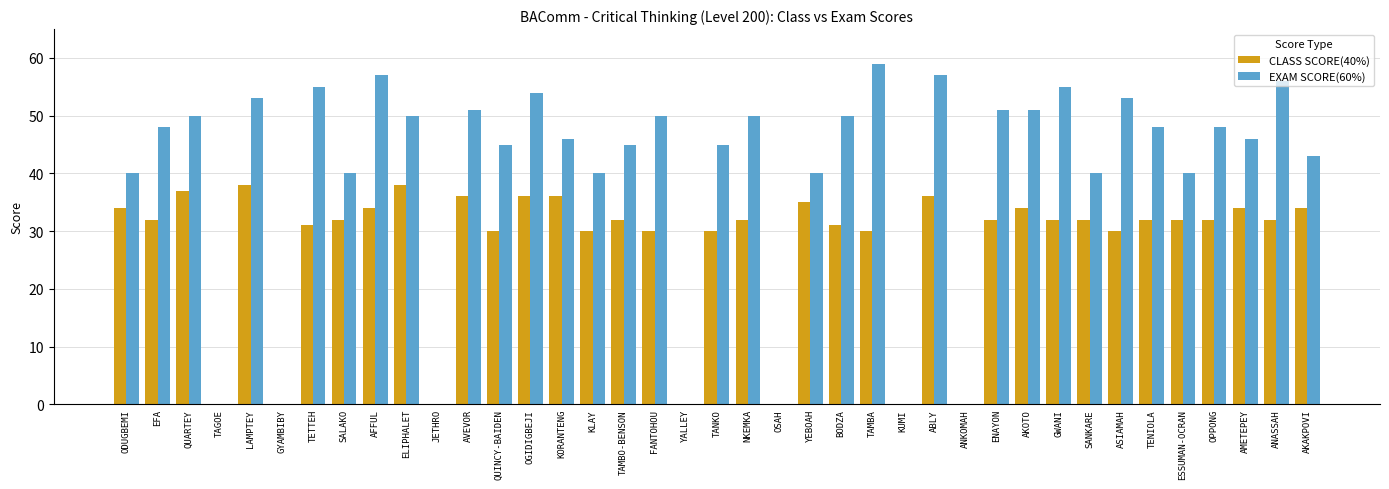

True or false: CLASS SCORE(40%) has a value of 30 at QUINCY-BAIDEN.

True